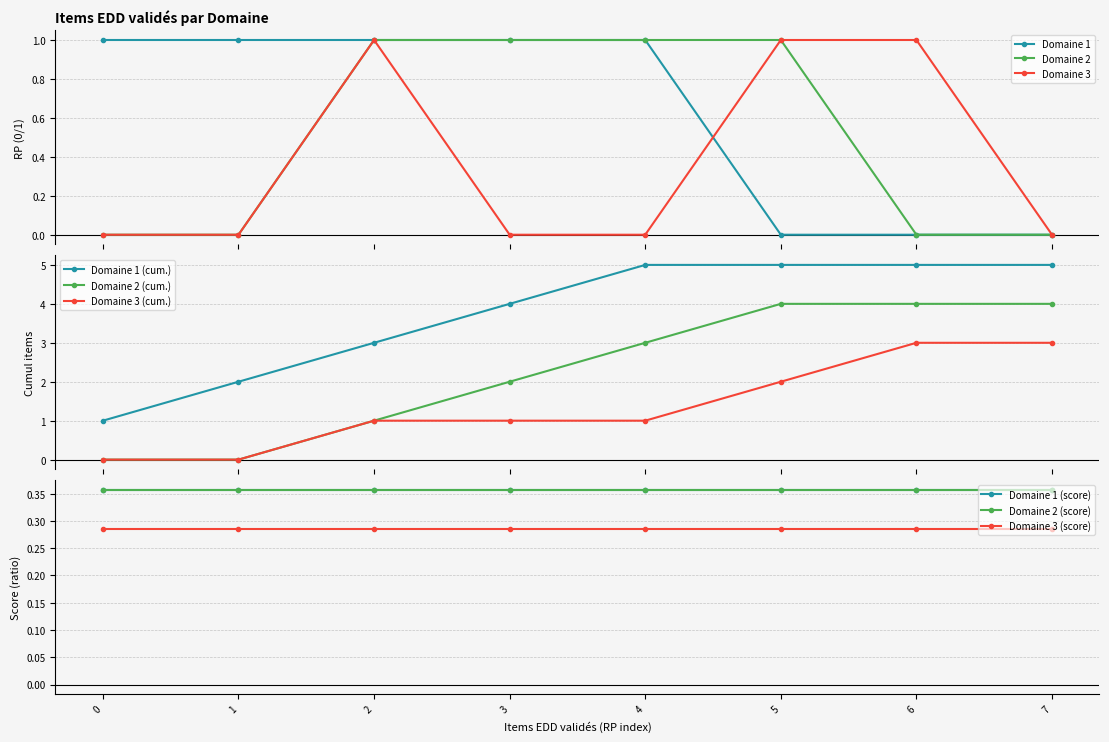

True or false: Domaine 1 and Domaine 2 cross at least once.

False